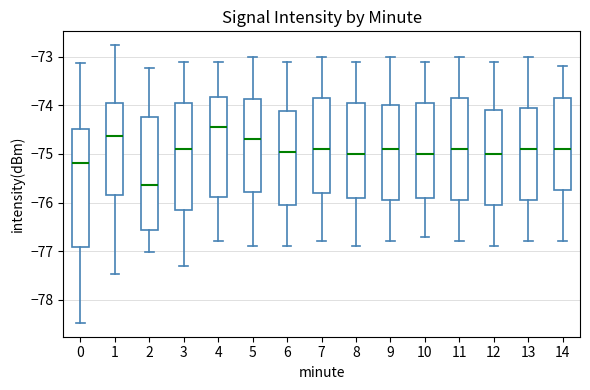

Where does the lower whisker of the box at x = 10 end on the y-axis? The values are not printed on the chart, so give them approximately, as read against the axis.

-76.7